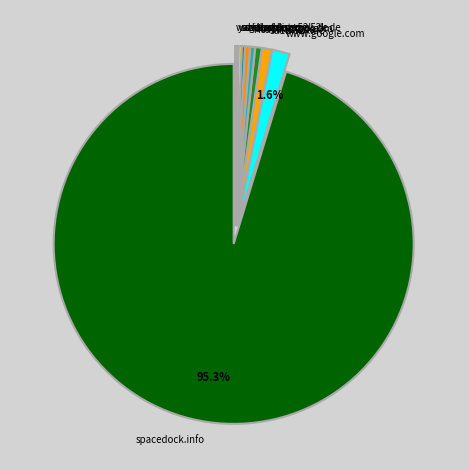

To the nearest percent, what is the difference between the sd-prod-live.52k.de and sd1b.52k.de slice percentages?

1%